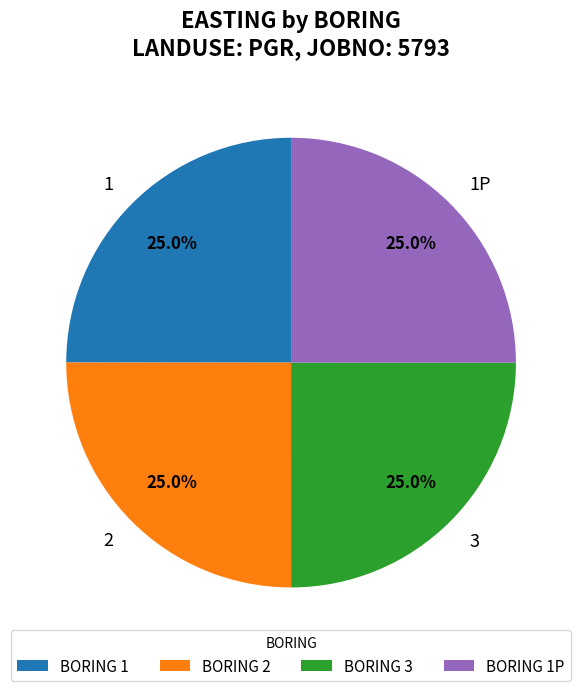

Is it true that 2 is 25% of the pie?

True